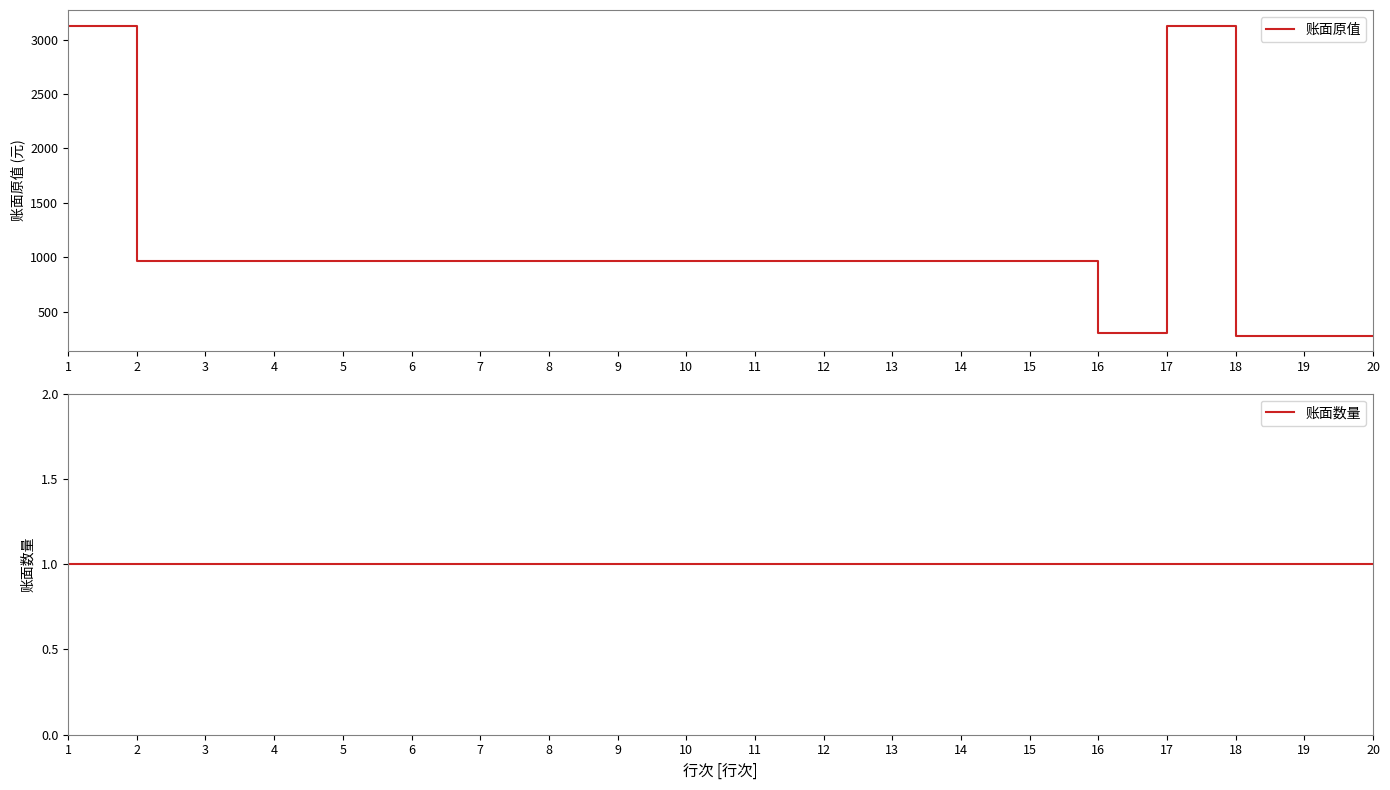

What is the minimum value shown in the chart?

1